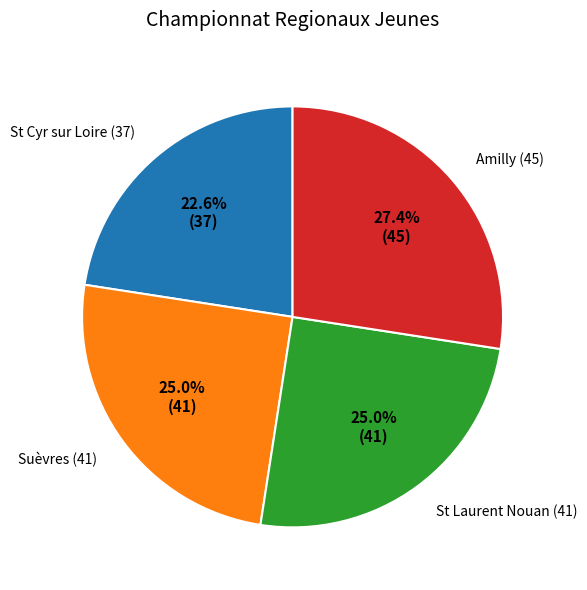

Which has a higher value, Amilly (45) or St Laurent Nouan (41)?

Amilly (45)